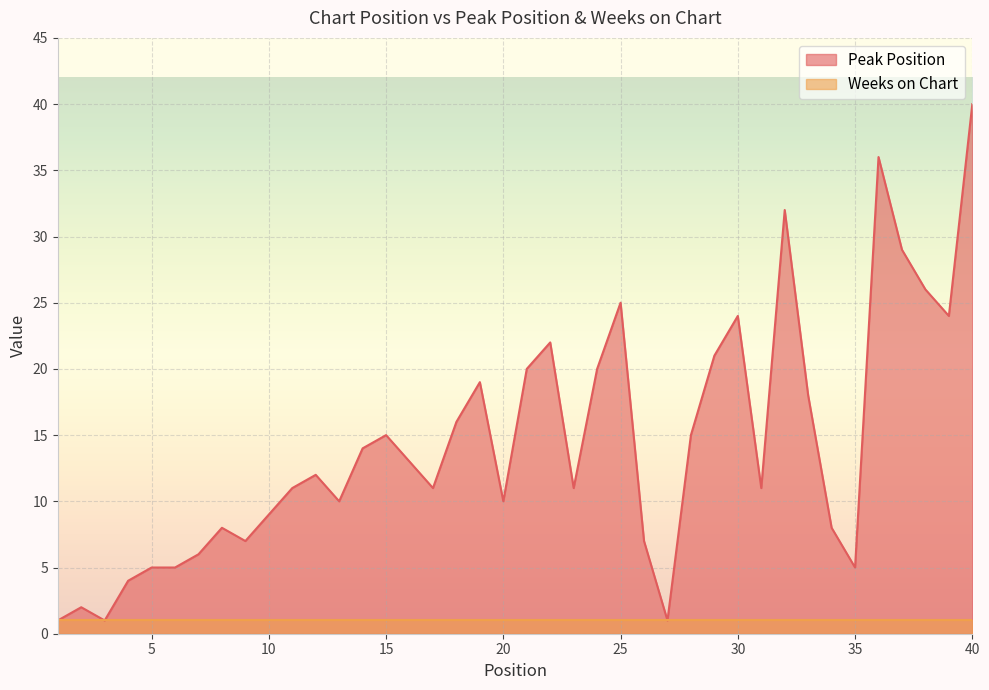

At which label is the value closest to 20?

21